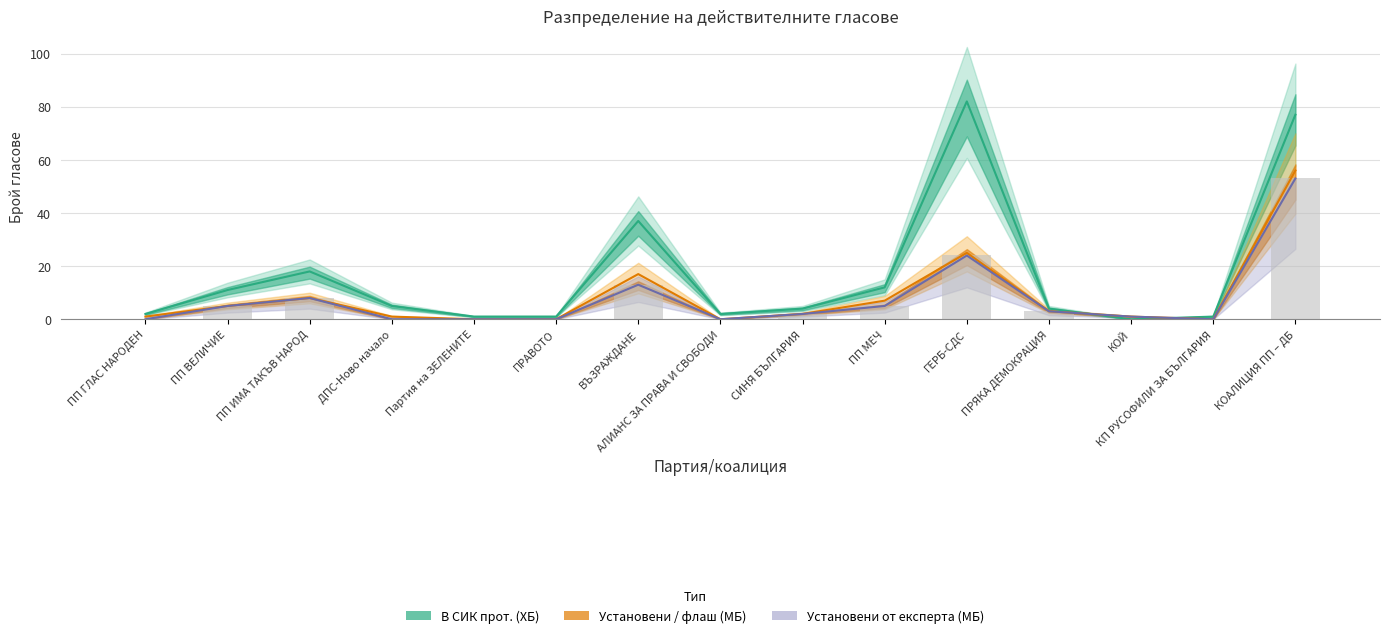

What is the label of the 5th bar from the left?

Партия на ЗЕЛЕНИТЕ